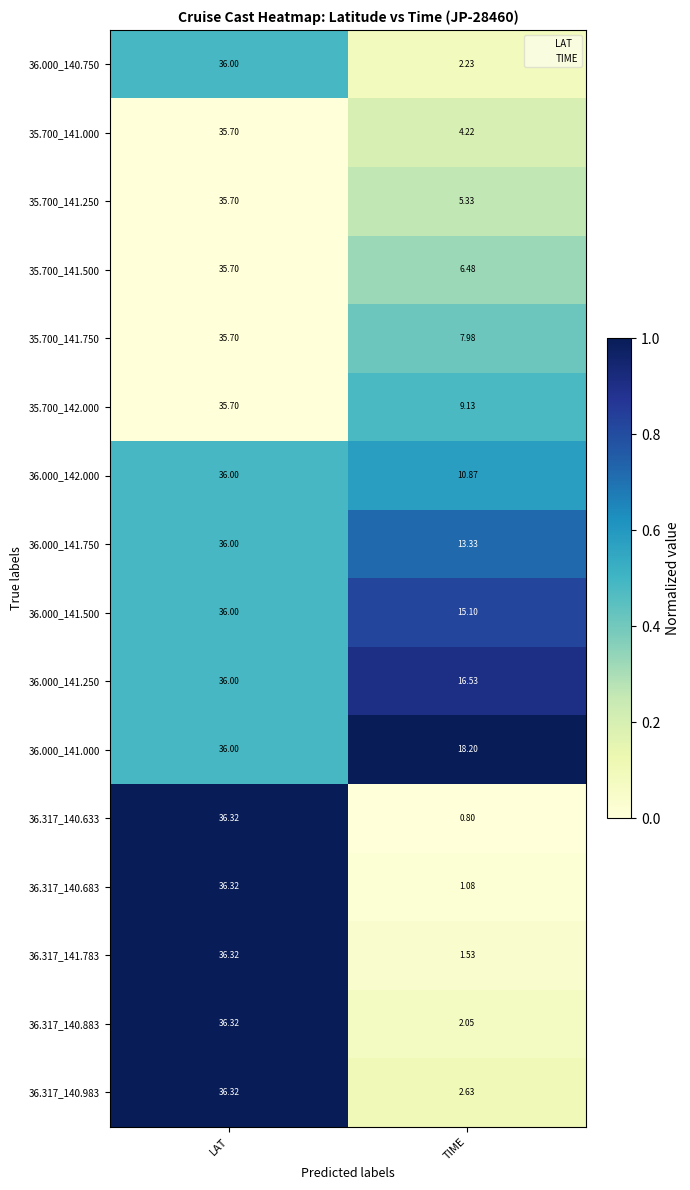

Where does the 36.317_140.683 series first go above 36?

LAT